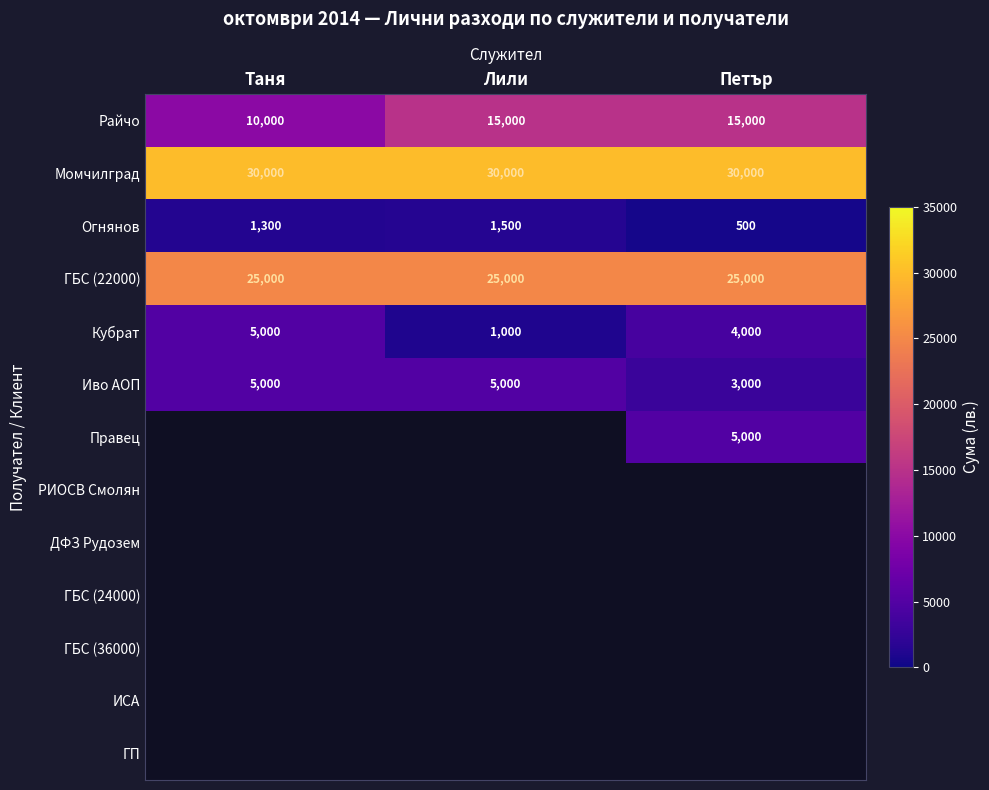

At which label does Иво АОП reach its minimum?

Петър